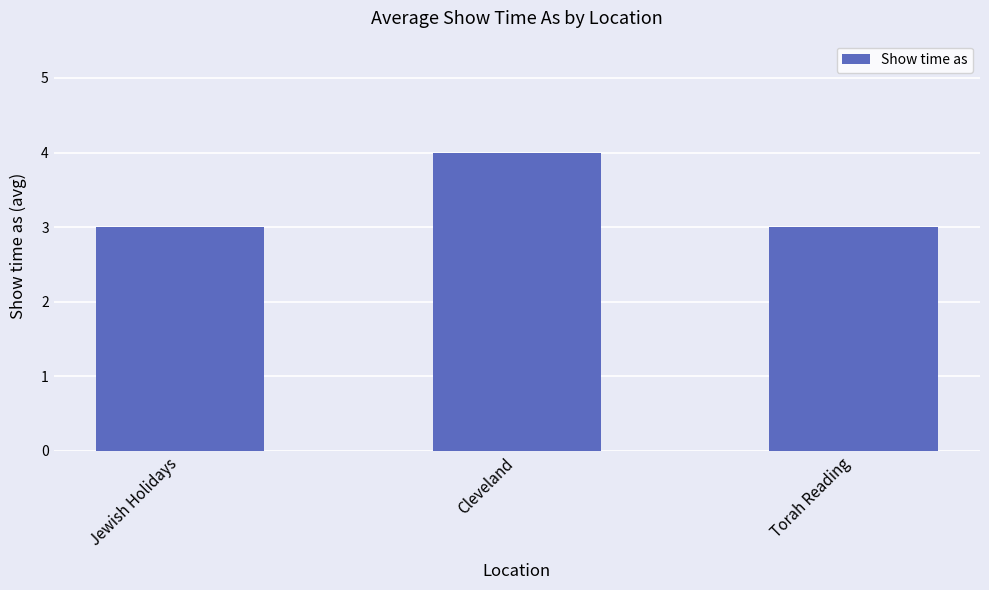

What is the minimum value shown in the chart?

3